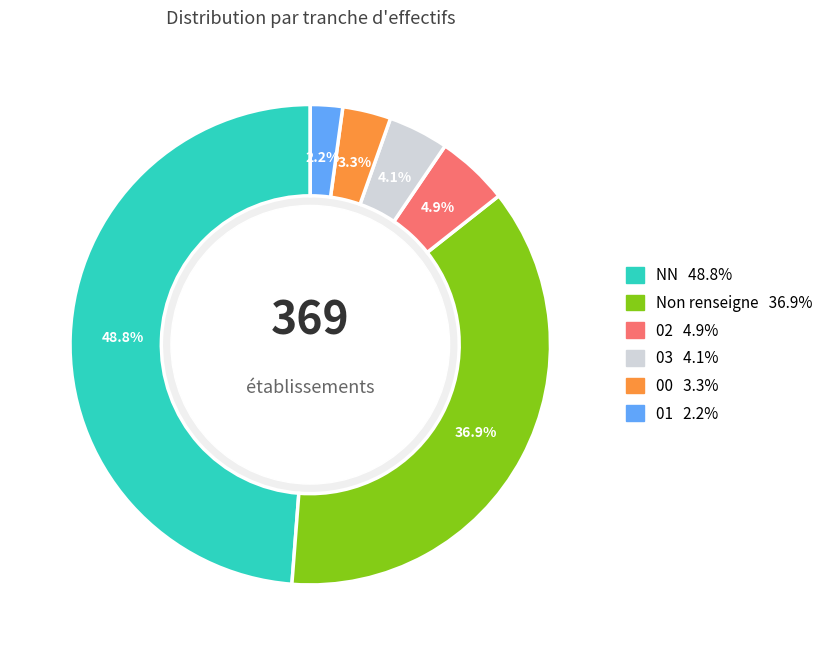

Is there a majority slice in this chart?

No